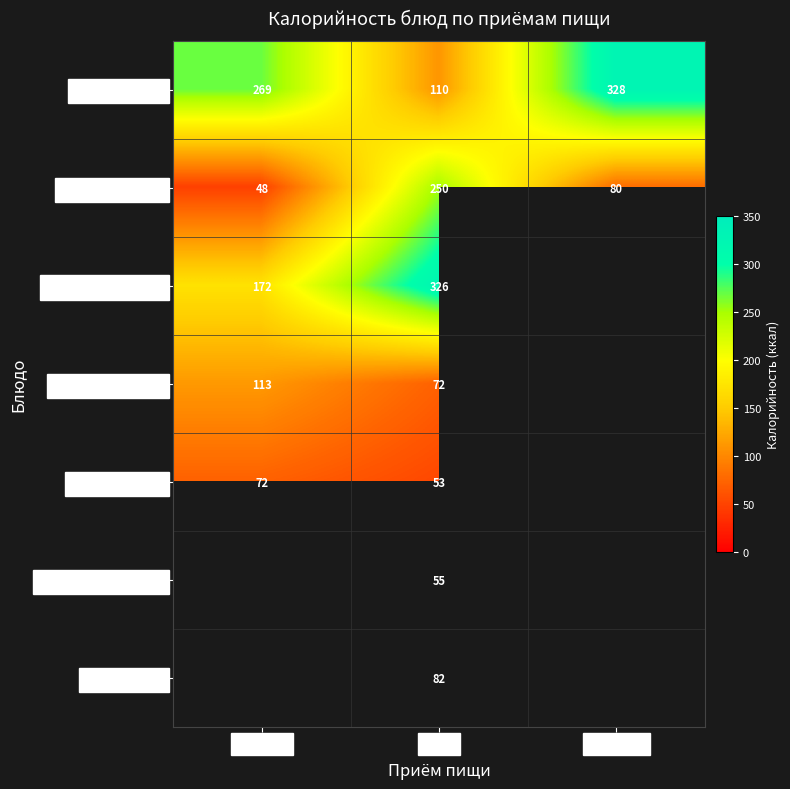

How many categories are shown in the chart?

3